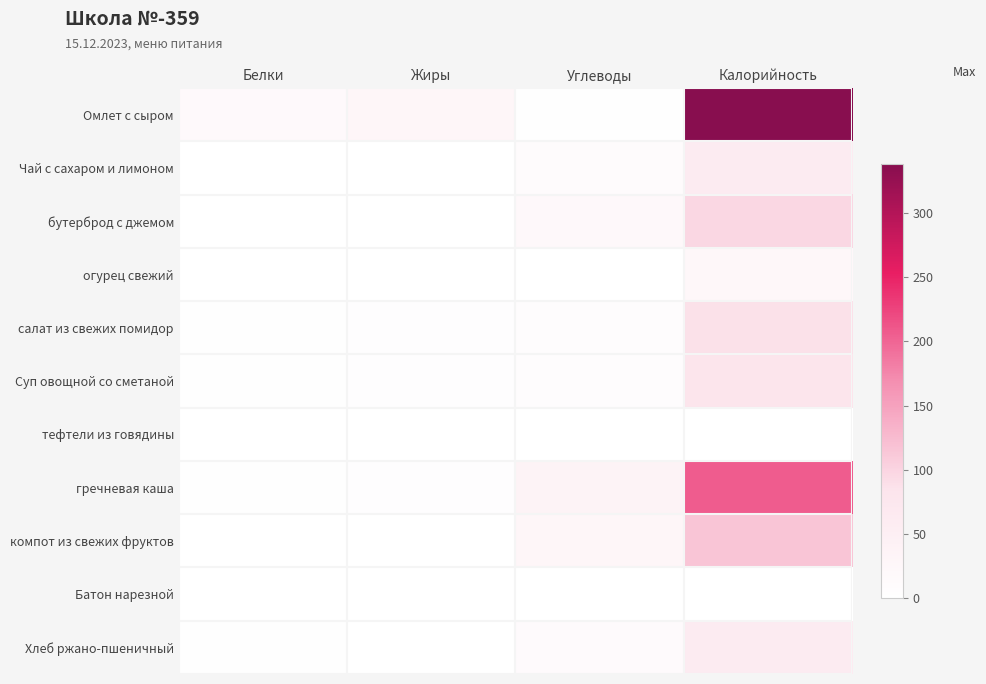

Between Углеводы and Калорийность, which is larger?

Калорийность